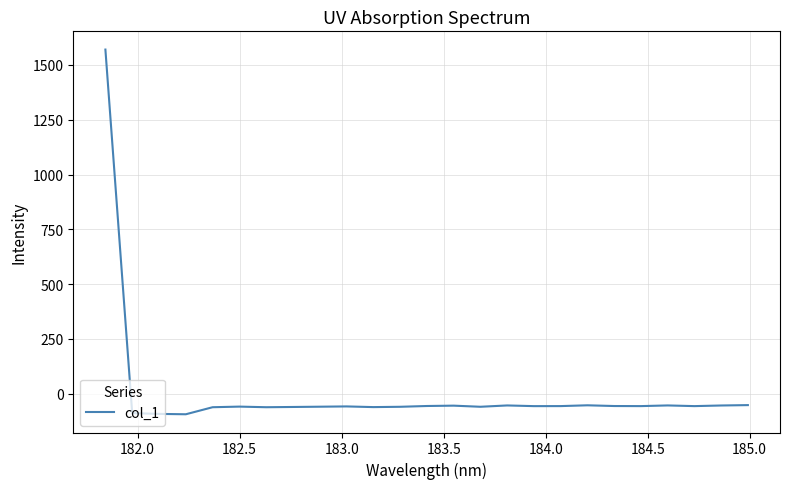

What is the maximum value shown in the chart?

1570.1